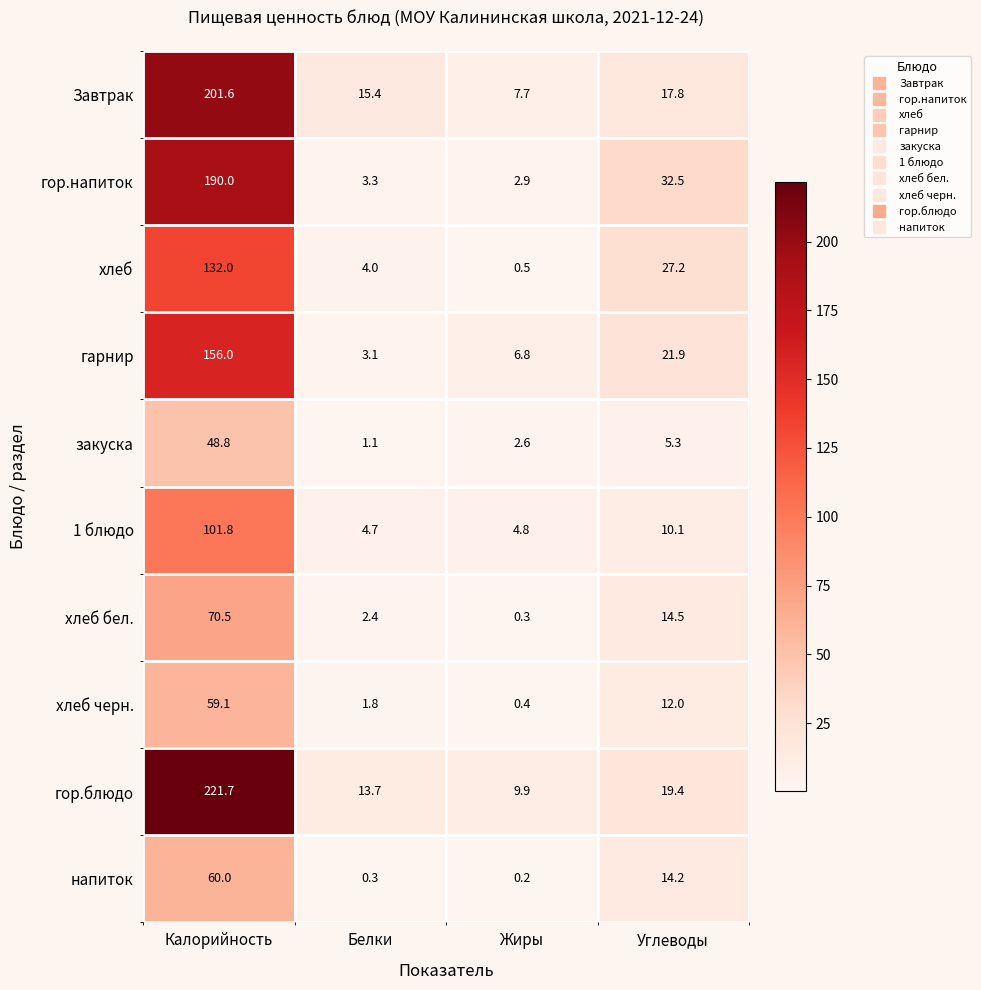

Which category has the lowest value across all series?

Жиры